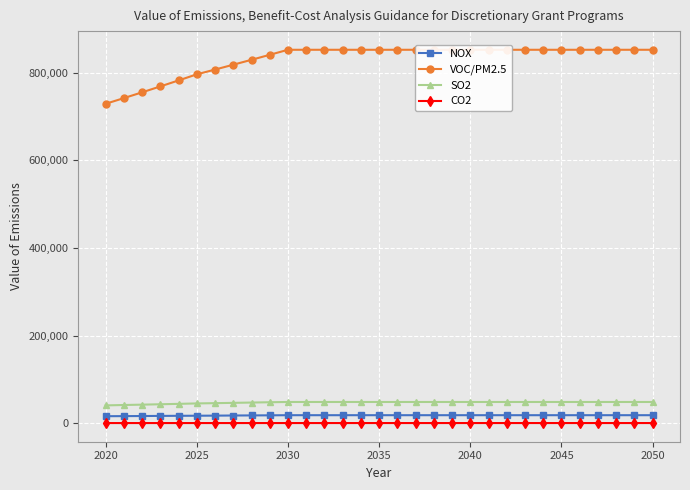

True or false: CO2 and NOX intersect in this chart.

False